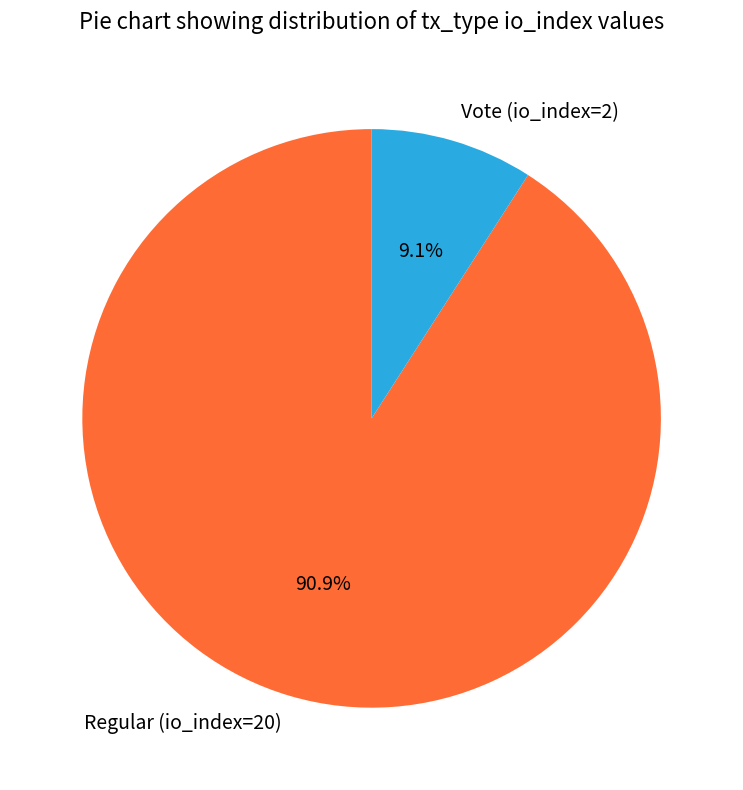

Is Regular (io_index=20) the majority of the pie?

Yes